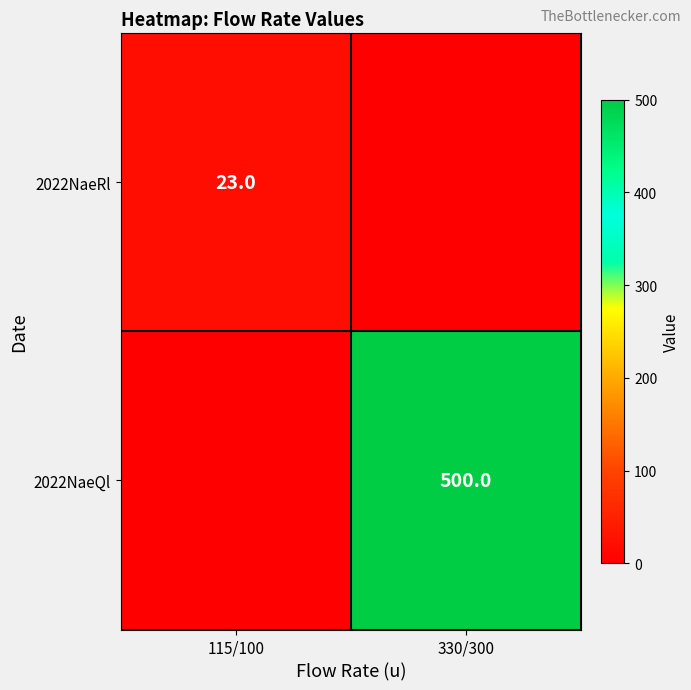

The value of 2022NaeQl at 330/300 is 500. True or false?

True